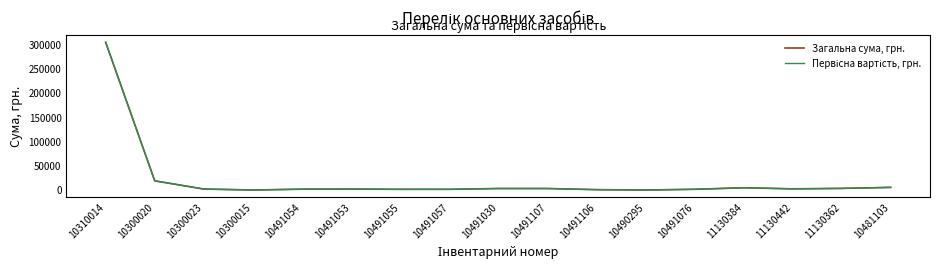

True or false: Первісна вартість, грн. has a value of 2000 at 10491057.

True